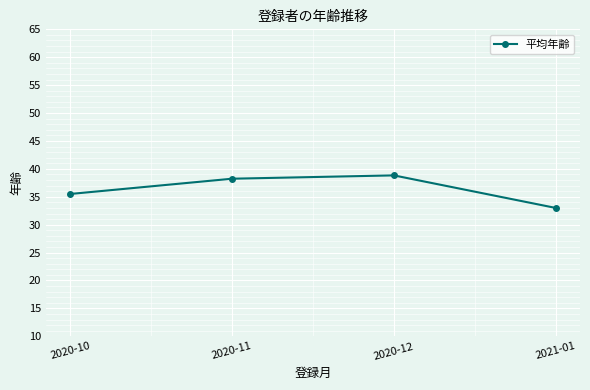

What position from the right is 2020-11?

3